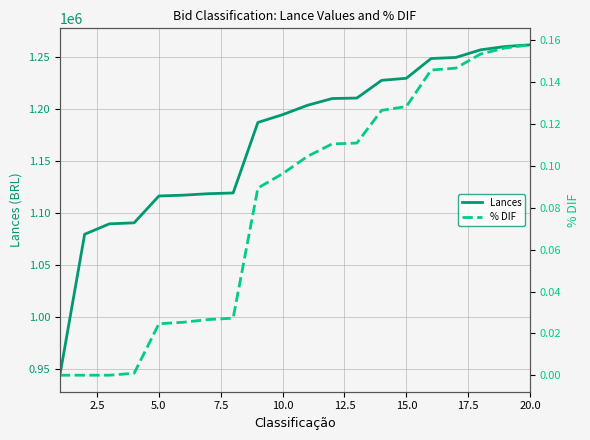

Reading right to left, extract all data points from this chart.

Lances: 1262125.9	1260528.2	1257348.1	1250000.0	1249000.0	1230000.0	1228000.0	1210959.8	1210500.0	1203980.4	1195000.0	1187493.5	1119700.0	1119000.0	1117600.2	1116801.2	1091000.0	1090000.0	1080000.0	944468.2
% DIF: 0.2	0.2	0.2	0.1	0.1	0.1	0.1	0.1	0.1	0.1	0.1	0.1	0.0	0.0	0.0	0.0	0.0	0.0	0.0	0.0